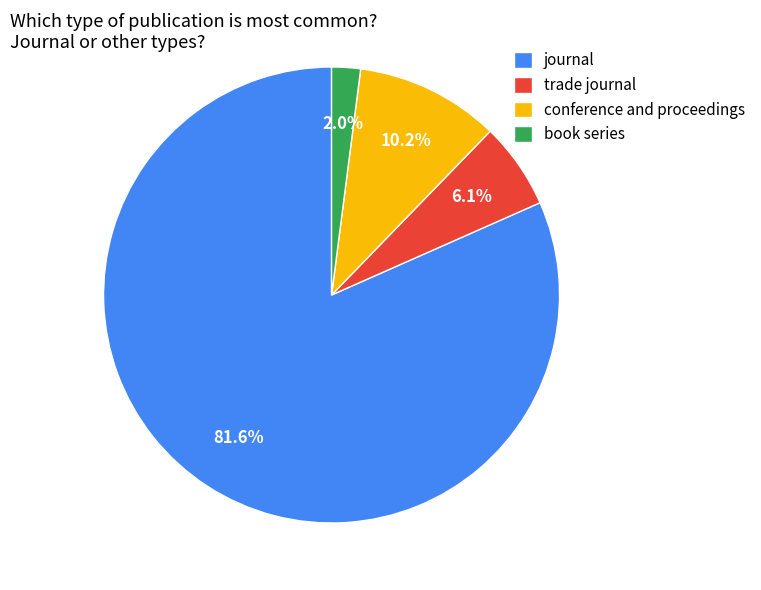

How many slices are in this pie chart?

4